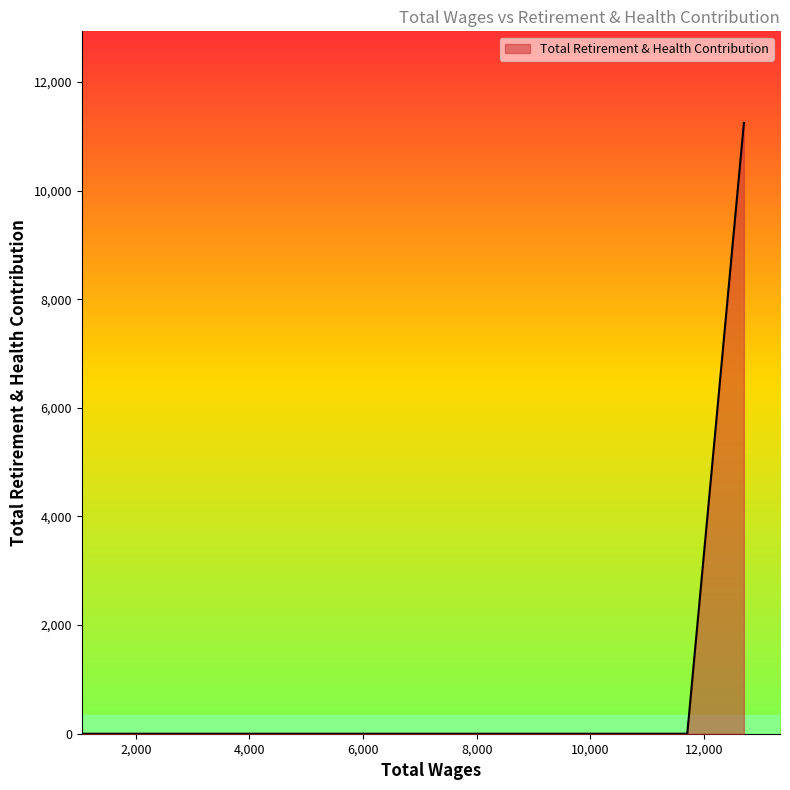

Reading left to right, list all the values displayed in this chart.

12703.0=11246	11706.0=0	8572.0=0	4584.0=0	2975.0=0	2802.0=0	2370.0=0	2278.0=0	1575.0=0	1050.0=0